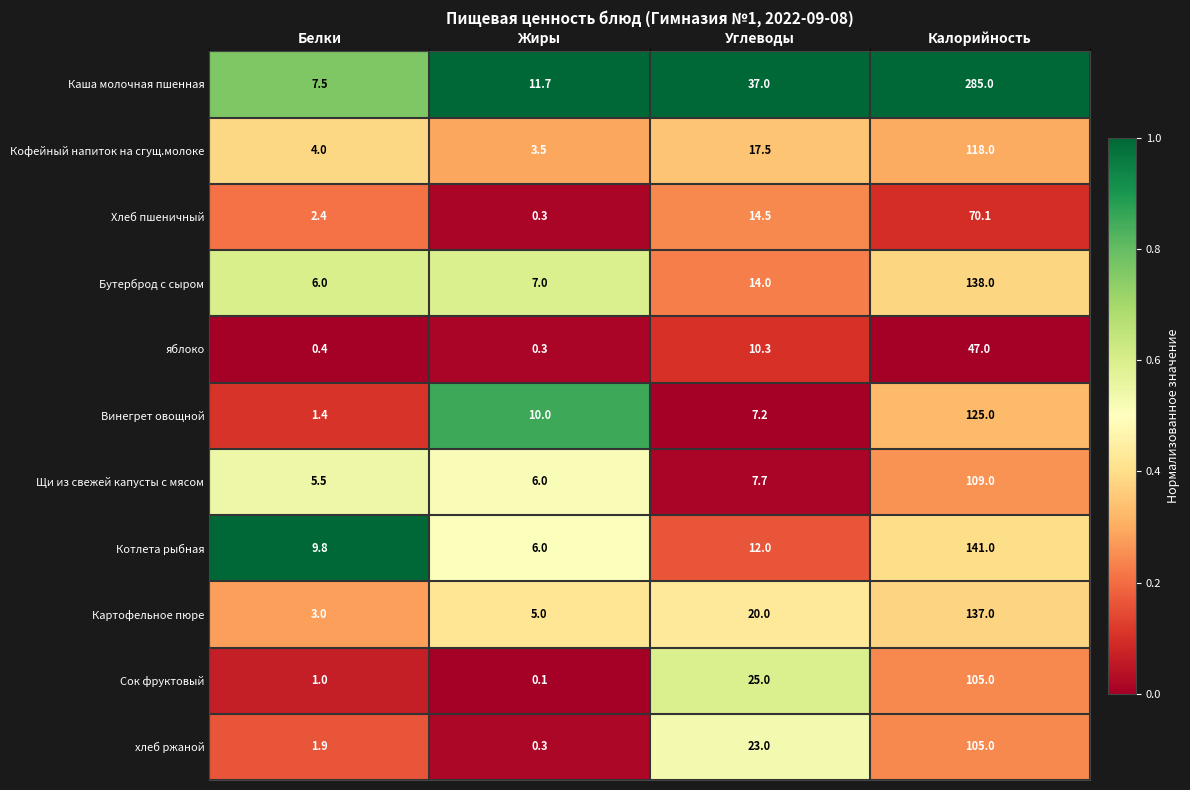

The хлеб ржаной series shows 105.0 at Калорийность. True or false?

True